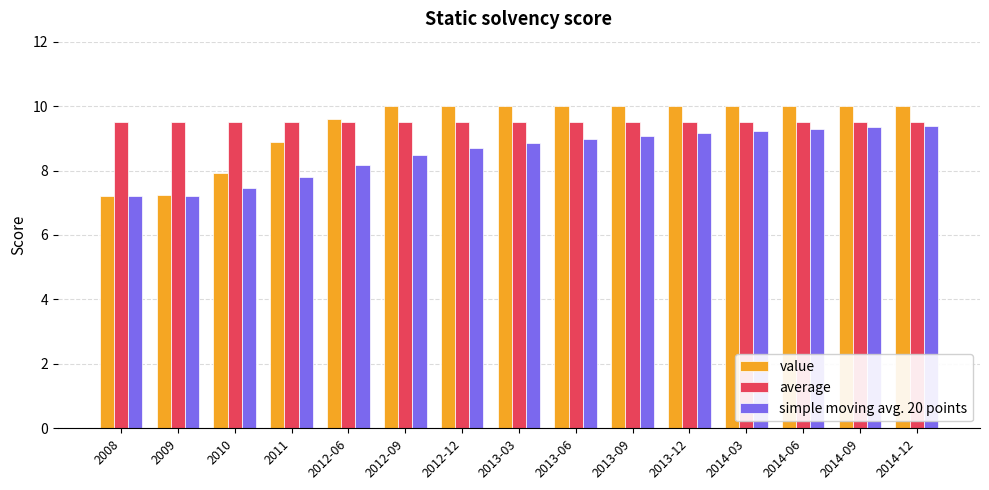

What is the total value across all series at 2014-03?

28.7